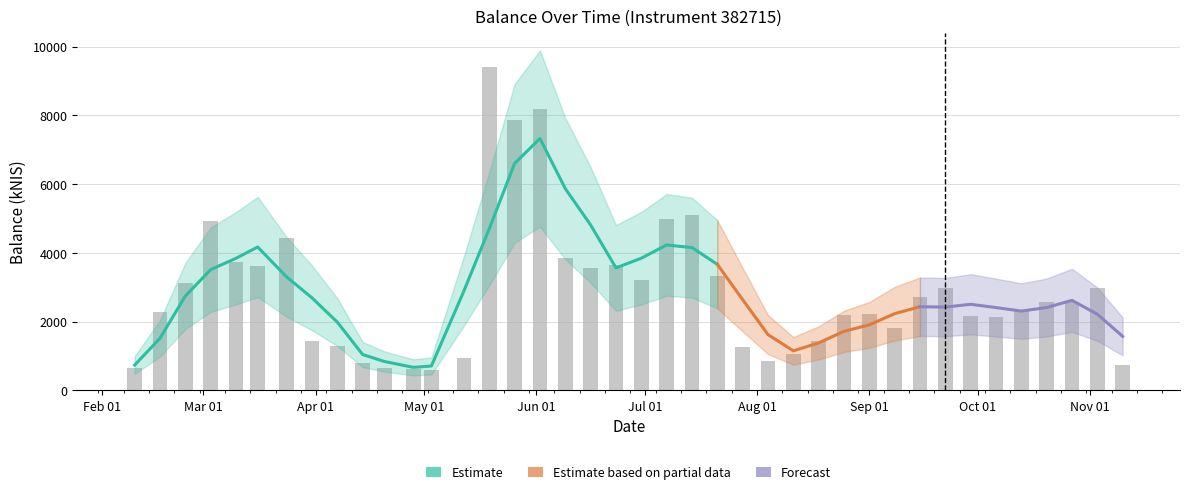

List the labels in order of value, largest first.

2022-05-19, 2022-06-02, 2022-05-26, 2022-07-14, 2022-07-07, 2022-03-03, 2022-03-24, 2022-06-09, 2022-03-10, 2022-06-23, 2022-03-16, 2022-06-16, 2022-07-21, 2022-06-30, 2022-02-24, 2022-09-22, 2022-11-03, 2022-09-15, 2022-10-27, 2022-10-20, 2022-10-13, 2022-02-17, 2022-09-01, 2022-08-25, 2022-09-29, 2022-10-06, 2022-09-08, 2022-03-31, 2022-08-18, 2022-04-07, 2022-07-28, 2022-08-11, 2022-05-12, 2022-08-04, 2022-04-14, 2022-11-10, 2022-04-20, 2022-02-10, 2022-04-28, 2022-05-03